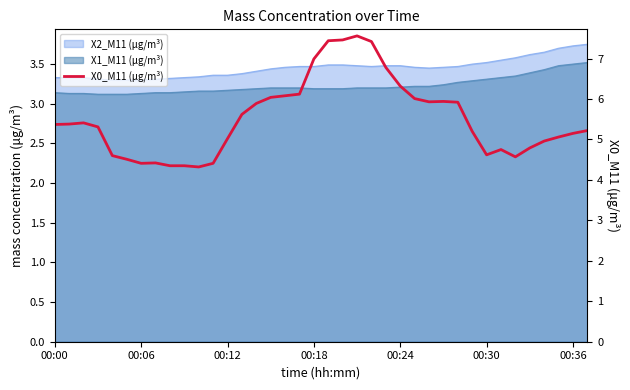

Reading left to right, extract all data points from this chart.

5.4	5.4	5.4	5.3	4.6	4.5	4.4	4.4	4.3	4.3	4.3	4.4	5.0	5.6	5.9	6.0	6.1	6.1	7.0	7.4	7.5	7.6	7.4	6.8	6.3	6.0	5.9	5.9	5.9	5.2	4.6	4.8	4.6	4.8	5.0	5.1	5.2	5.2